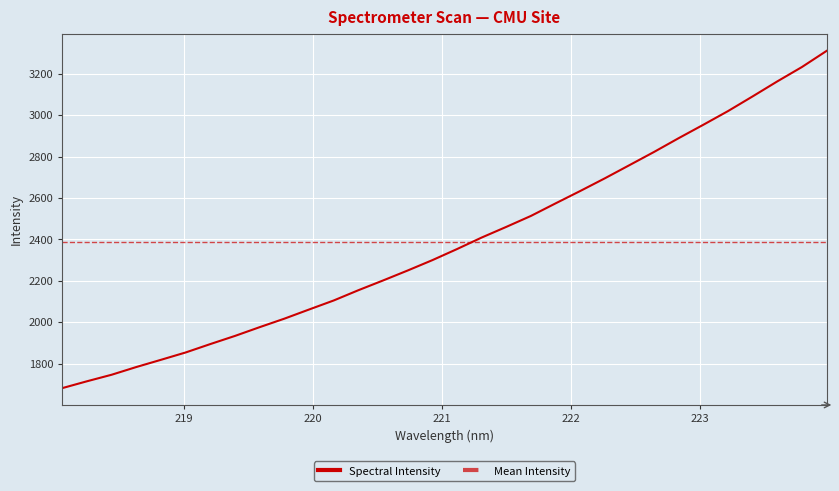

Reading left to right, what are all the values shown in this chart?

1682.5	1715.5	1747.1	1784.4	1819.2	1854.7	1895.2	1934.6	1976.9	2017.8	2062.0	2105.6	2155.1	2202.1	2250.3	2300.3	2353.8	2409.4	2460.9	2513.8	2574.4	2634.1	2695.4	2759.1	2822.9	2889.5	2954.1	3020.0	3091.0	3163.3	3232.6	3310.4